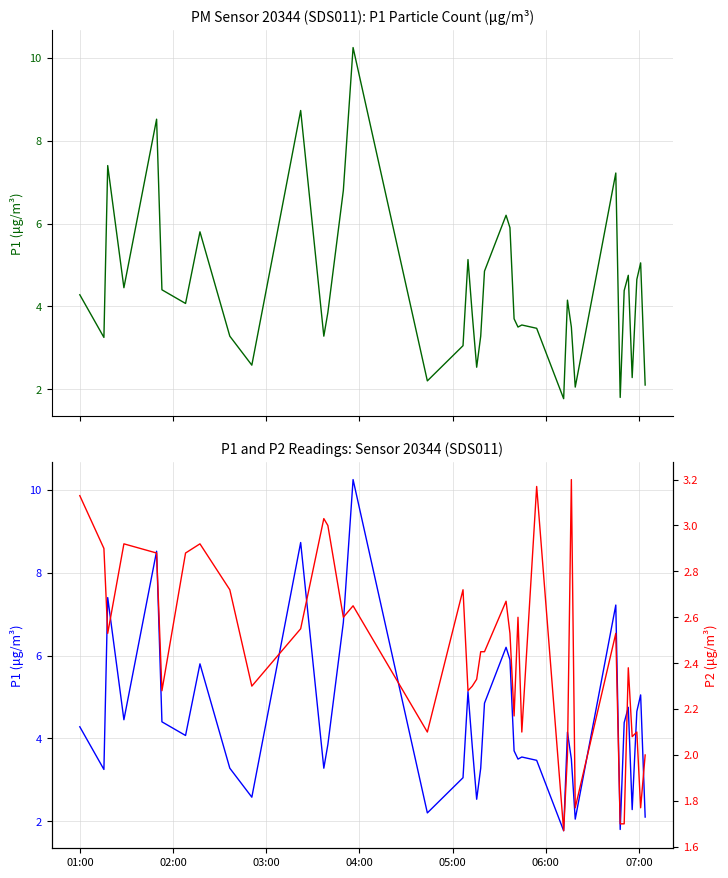

What is the value of the P1 point at the 6th from the left?

4.4